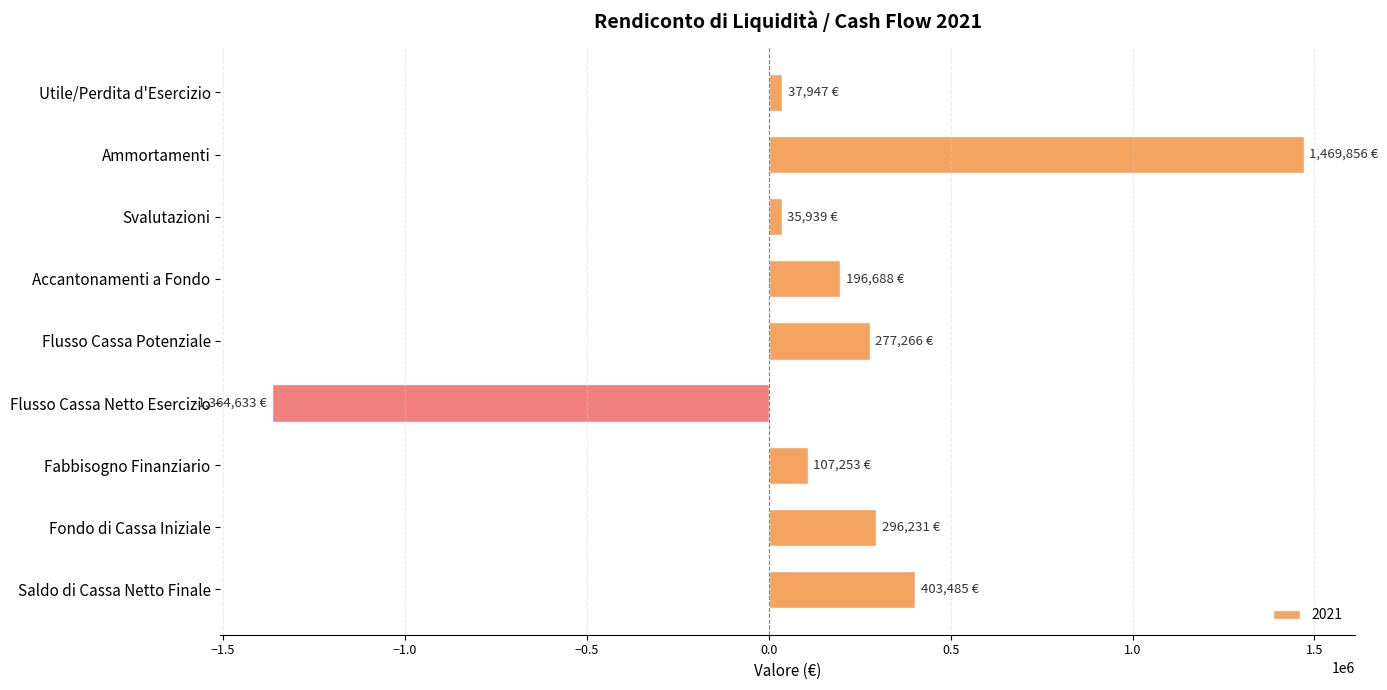

What is the maximum value shown in the chart?

1469855.9